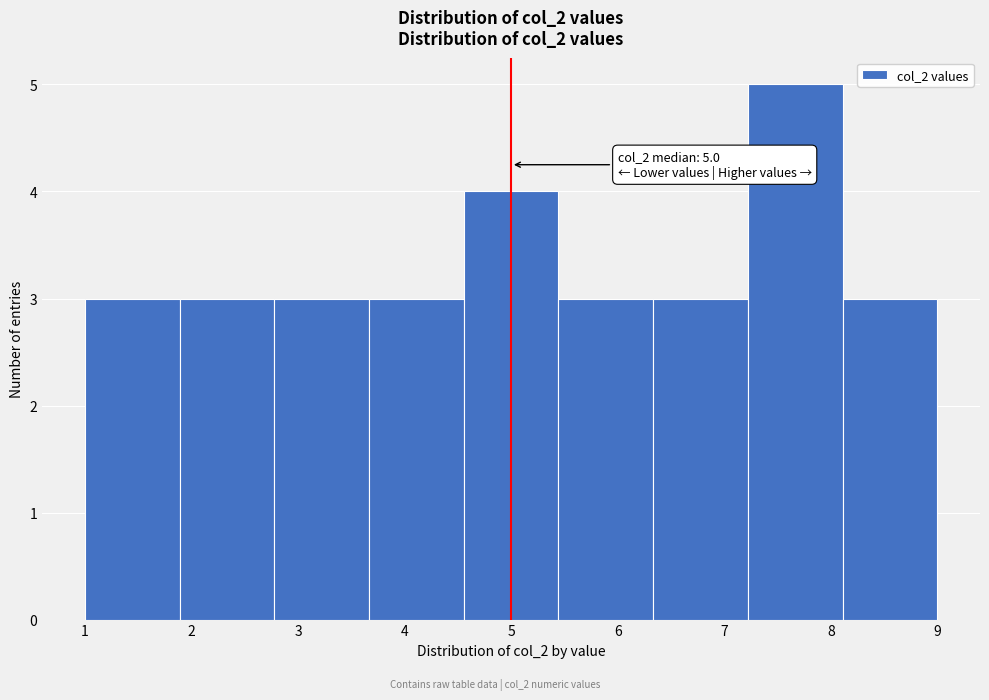

Over which range of the x-axis is the bar tallest?

7.2 to 8.1